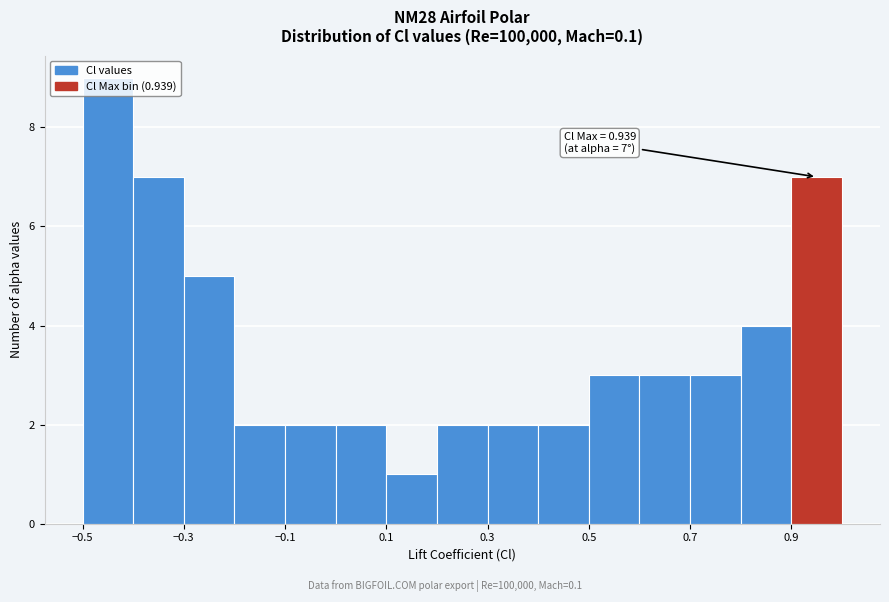

Over which range of the x-axis is the bar tallest?

-0.5 to -0.4